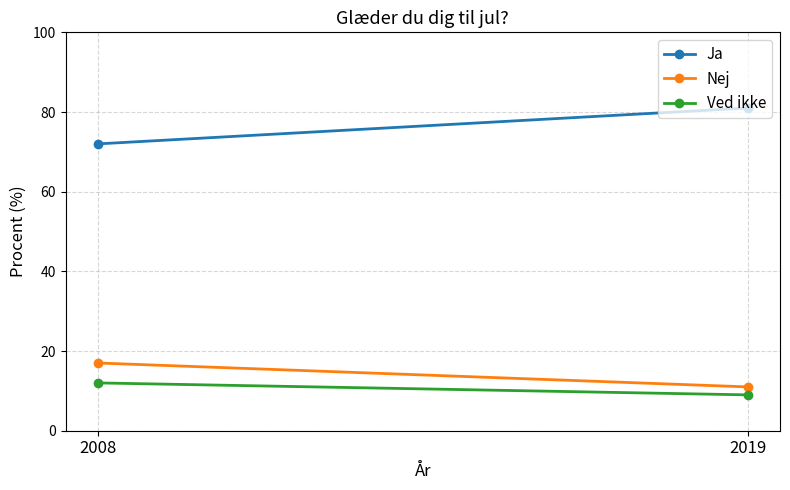

Count the number of data series in this chart.

3